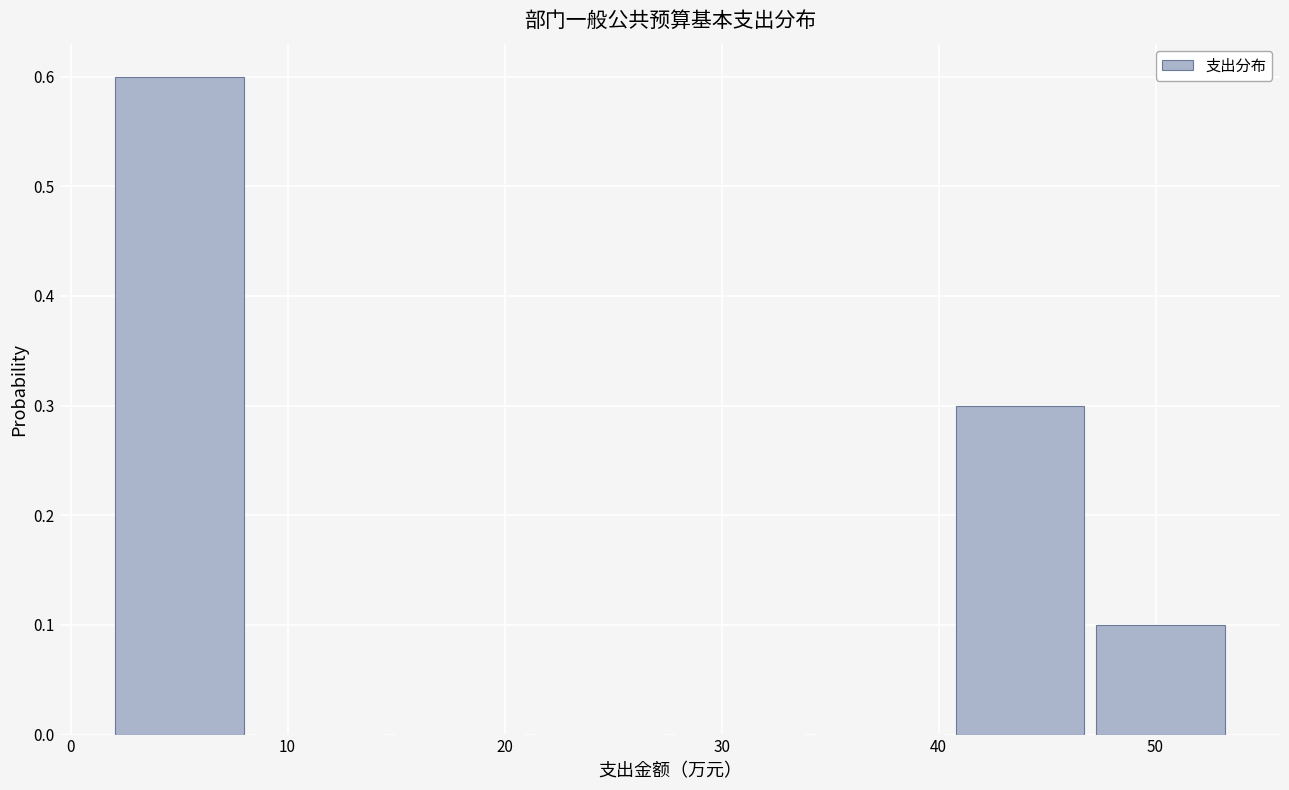

Over which range of the x-axis is the bar tallest?

2 to 9